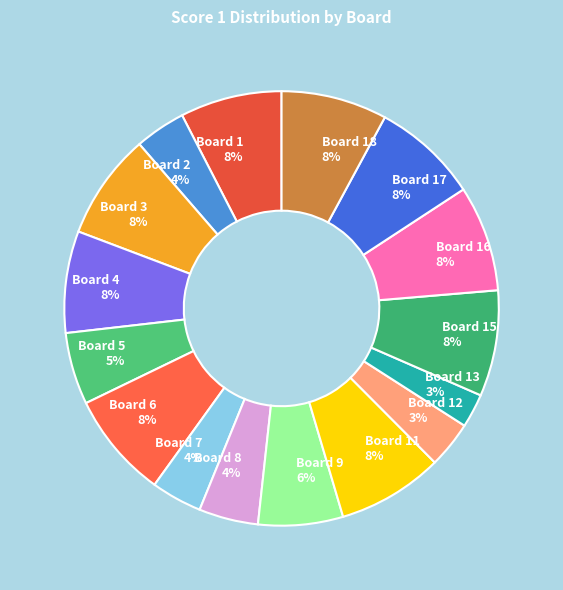

What percentage is the Board 2 4% slice, to the nearest percent?

4%